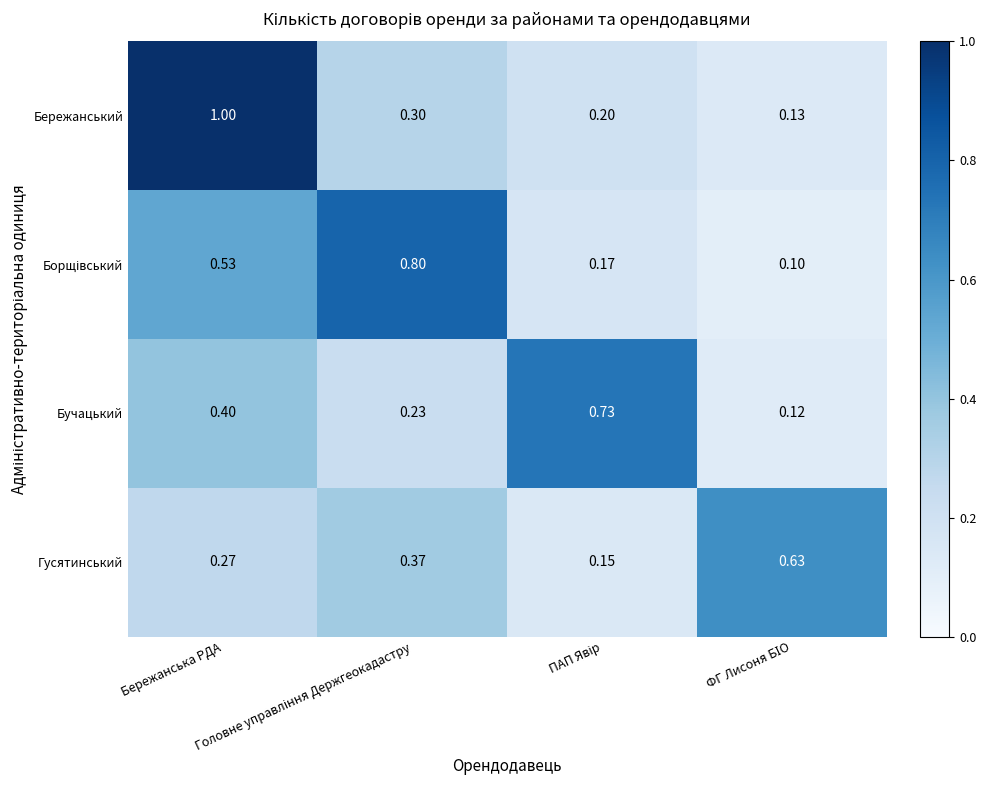

Which series has the largest total across all categories?

Бережанський